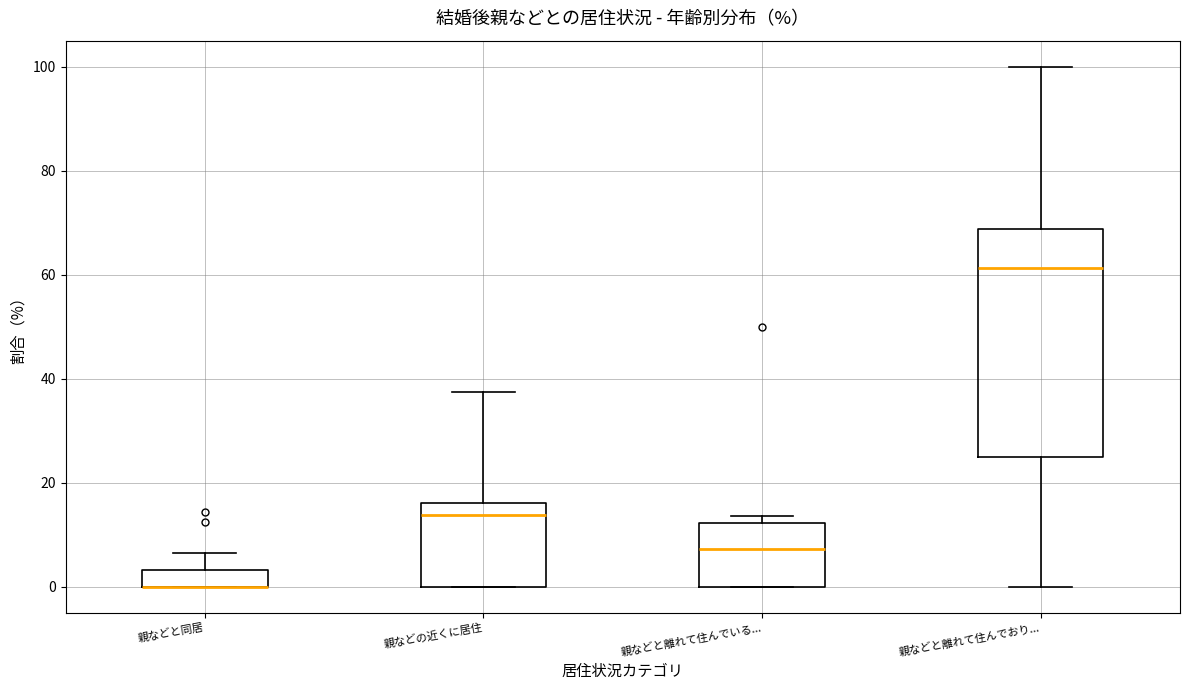

Comparing the boxes themselves (not the whiskers), which one is the tallest?

親などと離れて住んでおり...